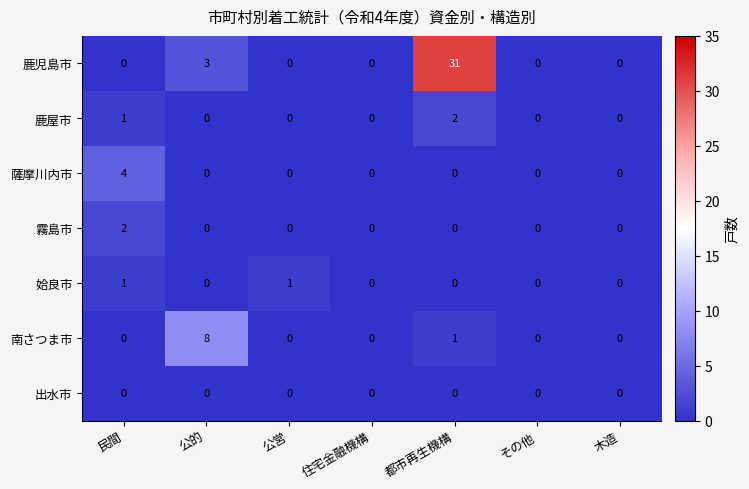

How many series are shown in this chart?

7